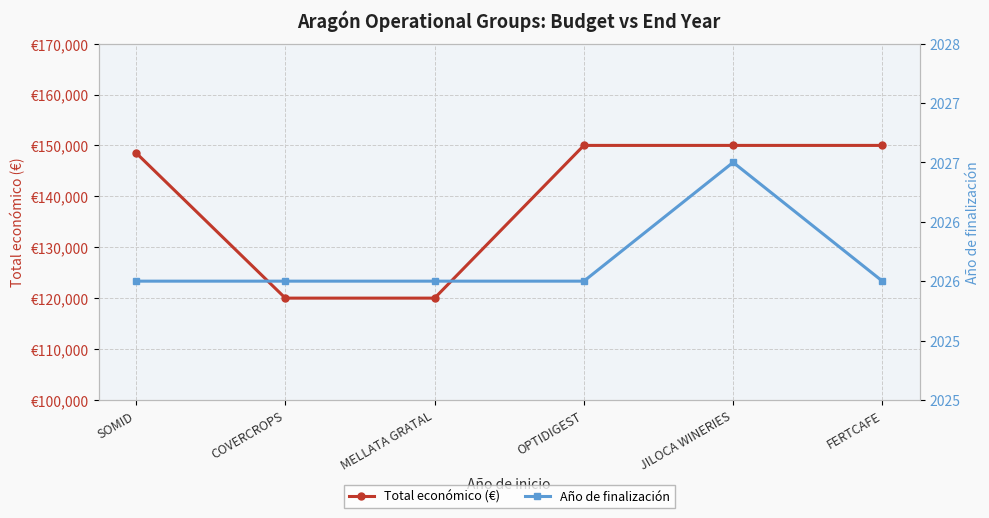

Is it true that Total económico (€) equals 120000 at MELLATA GRATAL?

True